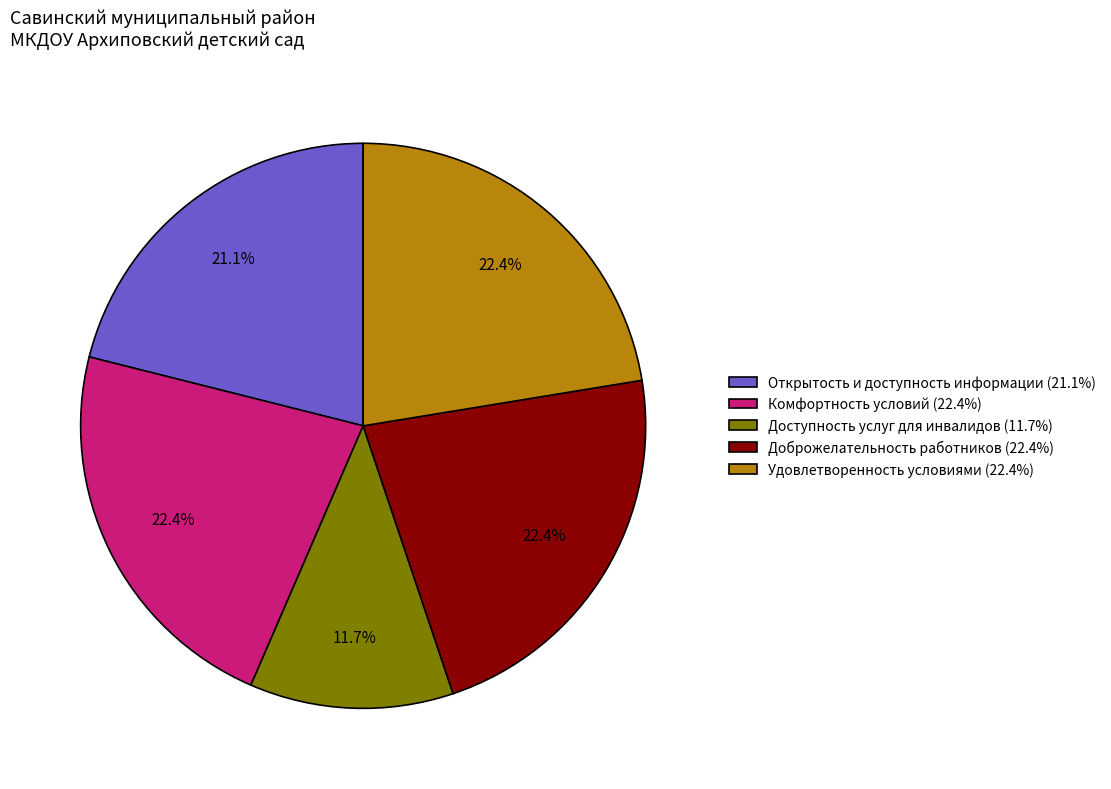

What percentage is the Доступность услуг для инвалидов slice, to the nearest percent?

12%